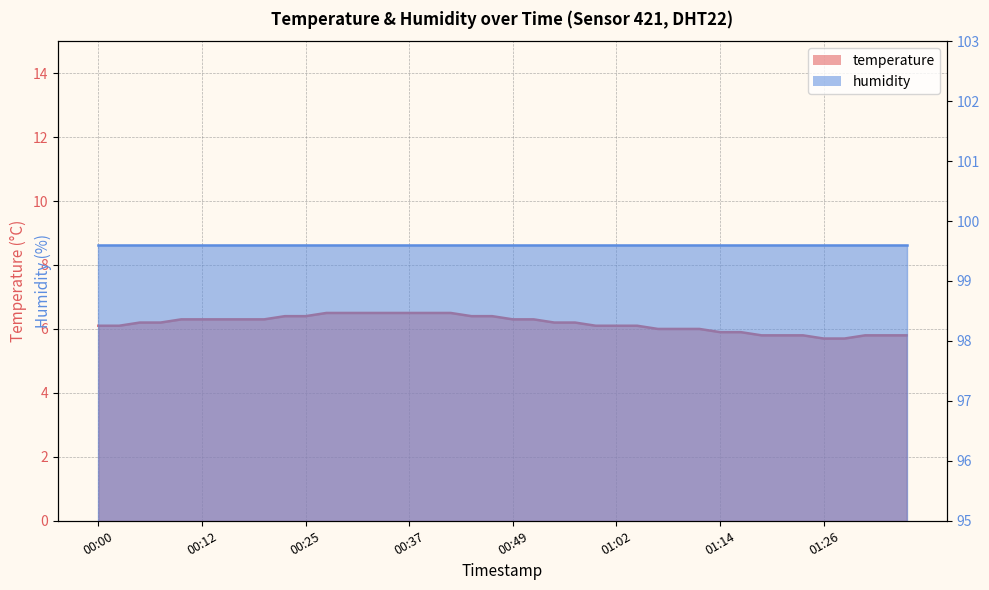

Read the value at 00:20.

6.3